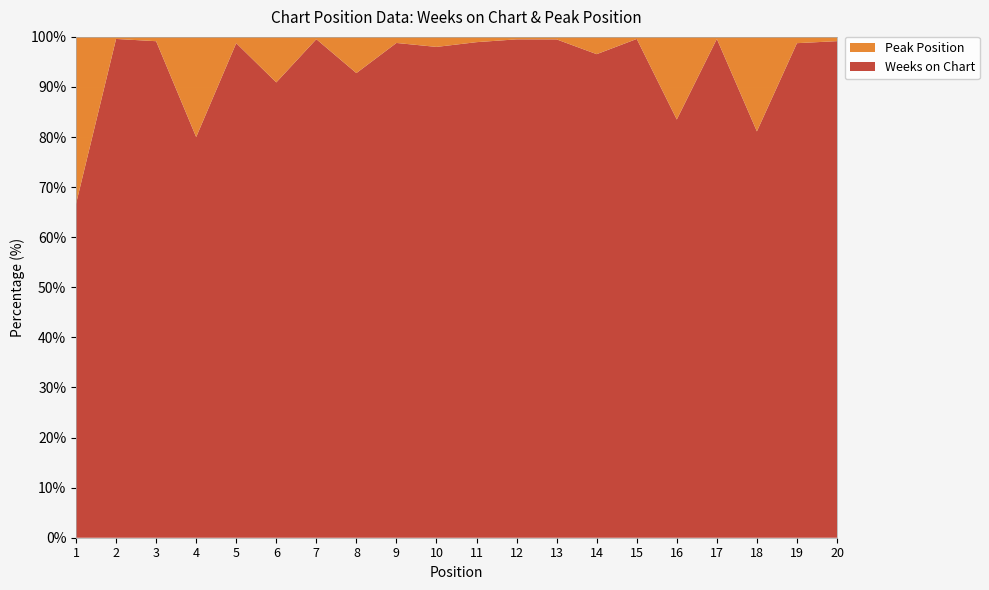

Reading left to right, extract all data points from this chart.

Weeks on Chart: 2	243	230	4	79	10	218	77	163	49	188	202	199	168	243	81	243	43	236	233
Peak Position: 1	1	2	1	1	1	1	6	2	1	2	1	1	6	1	16	1	10	3	2